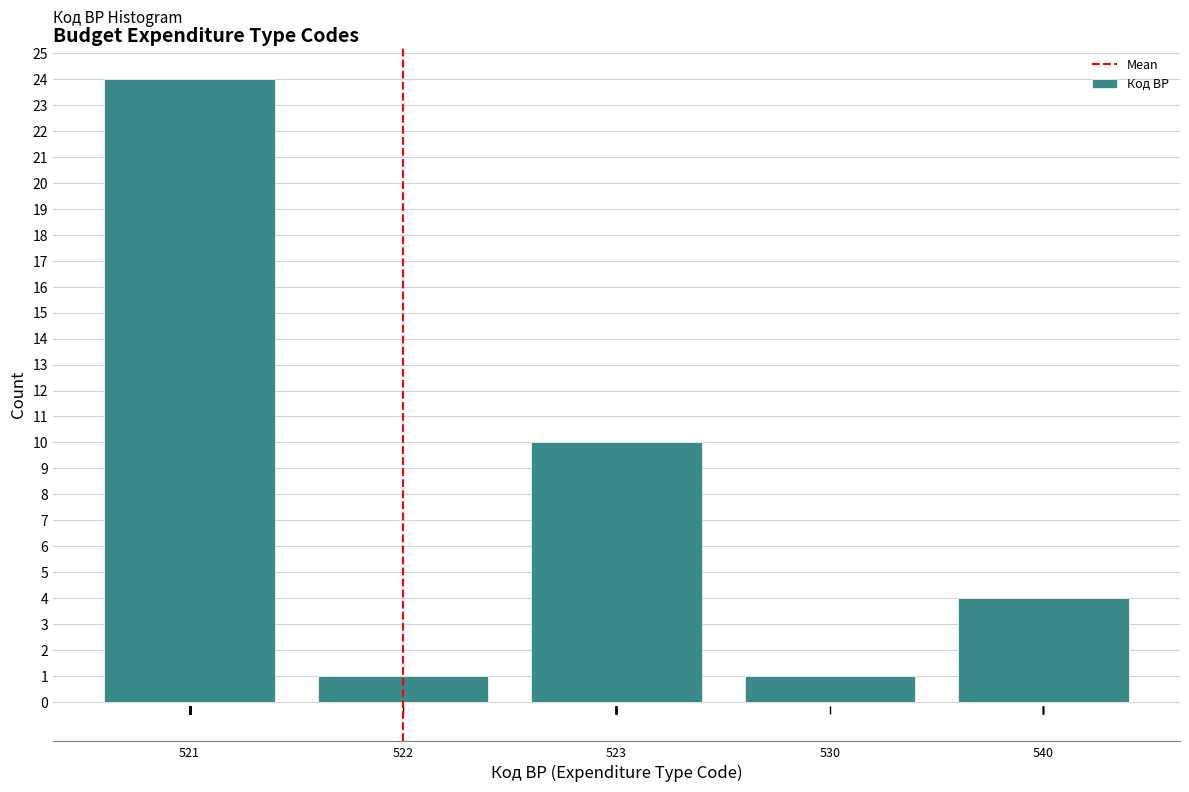

Reading left to right, extract all data points from this chart.

24	1	10	1	4